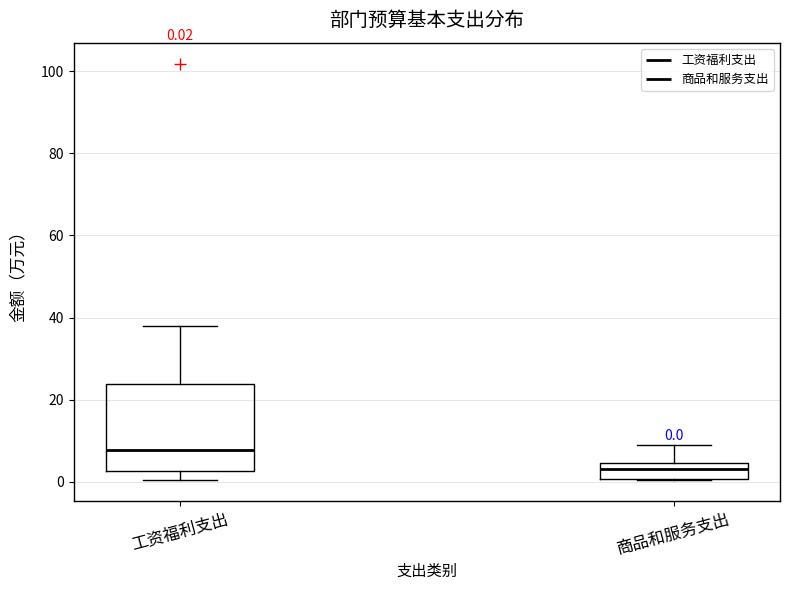

Which box is the tallest, from its lower edge to its upper edge?

工资福利支出